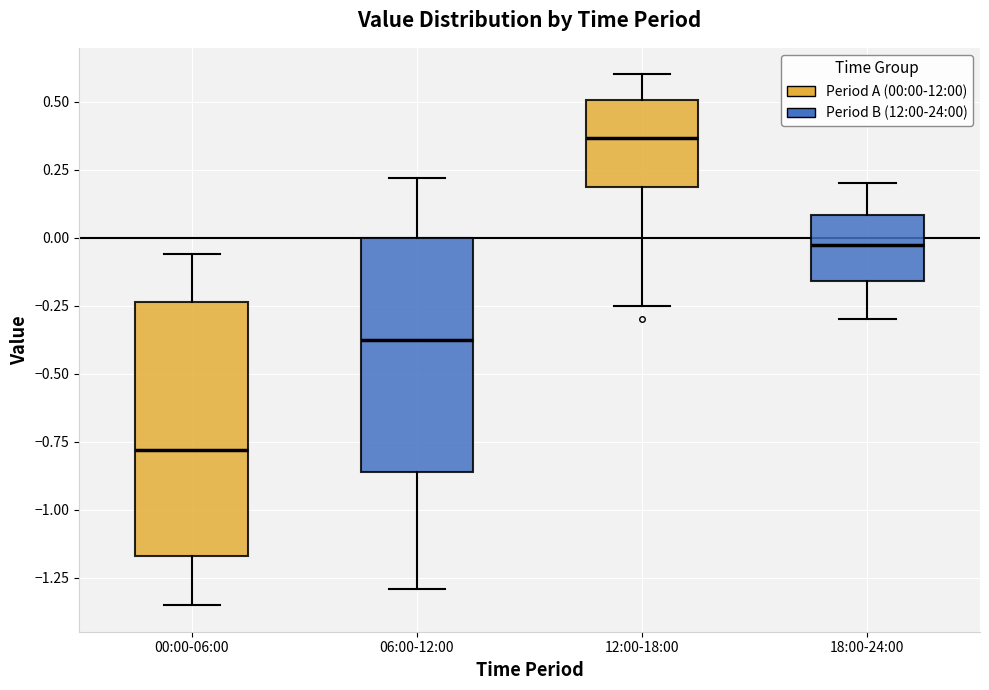

Reading left to right, read every box against the y-axis: the position of its median line, the range the box covers, and the ends of its whiskers. The values are not printed on the chart, so give them approximately, as read against the axis.

00:00-06:00: median -0.80, box -1.15 to -0.25, whiskers -1.35 to -0.05
06:00-12:00: median -0.35, box -0.85 to 0.00, whiskers -1.30 to 0.20
12:00-18:00: median 0.35, box 0.20 to 0.50, whiskers -0.25 to 0.60
18:00-24:00: median 0.00, box -0.15 to 0.10, whiskers -0.30 to 0.20